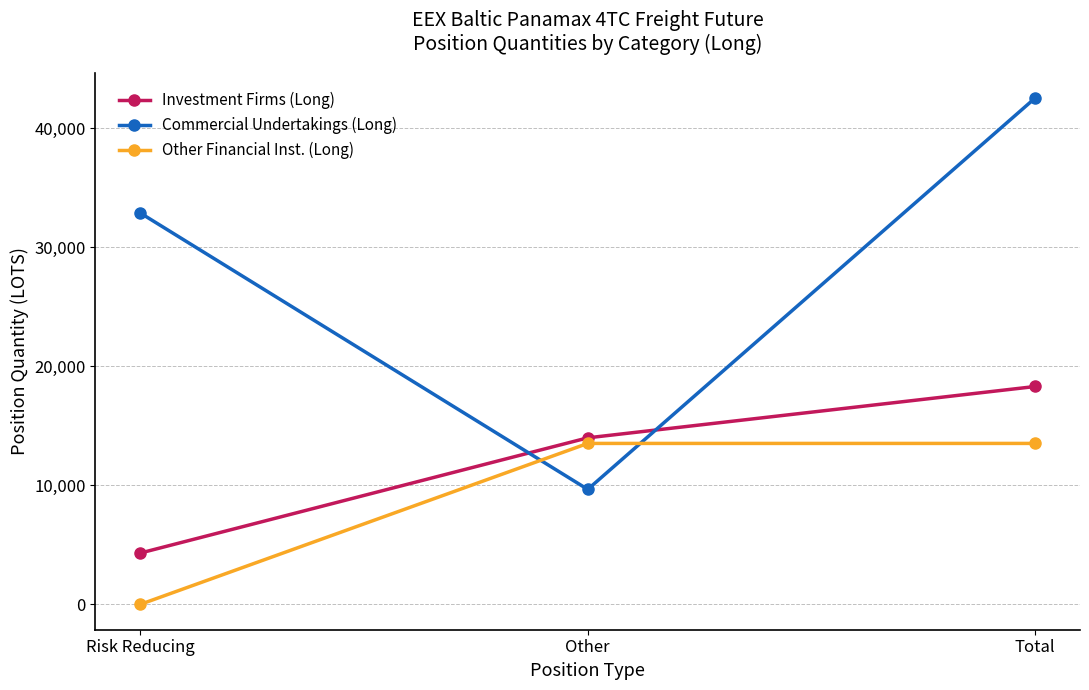

What is the sum of the Commercial Undertakings (Long) values at Other and Risk Reducing?

42554.8